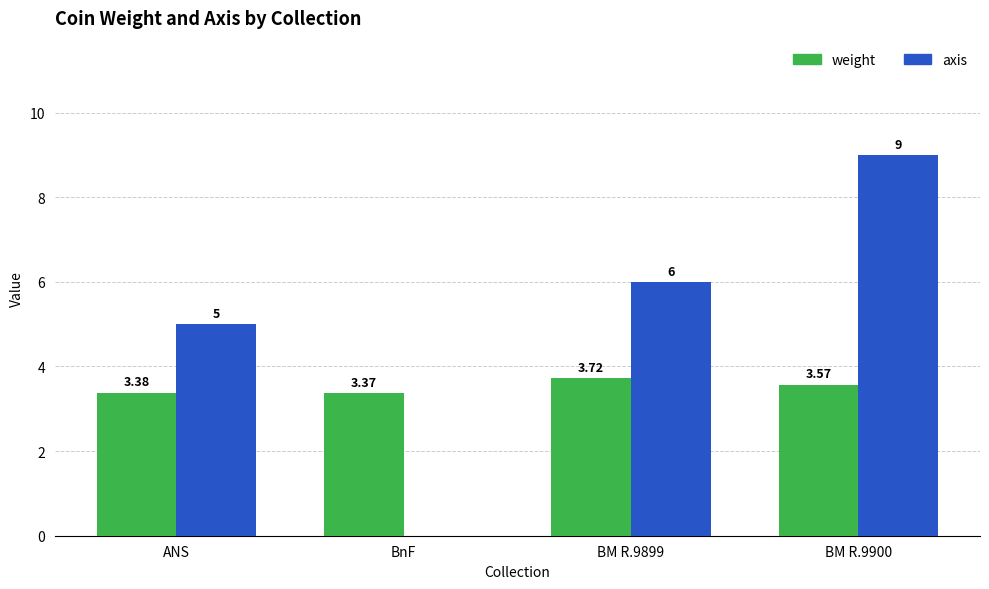

Which category has the highest value in the axis series?

BM R.9900